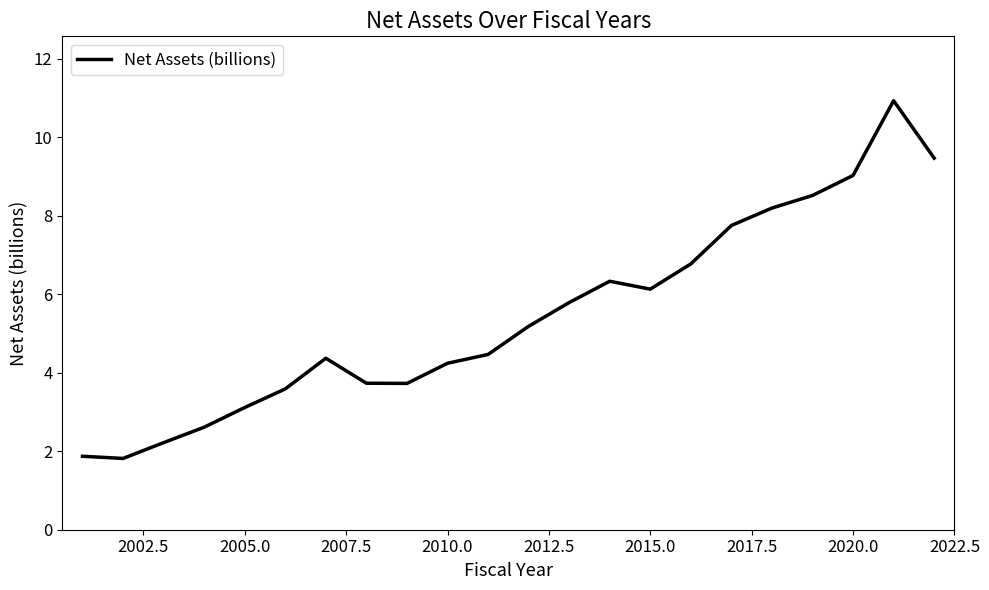

What is the minimum value shown in the chart?

1.8